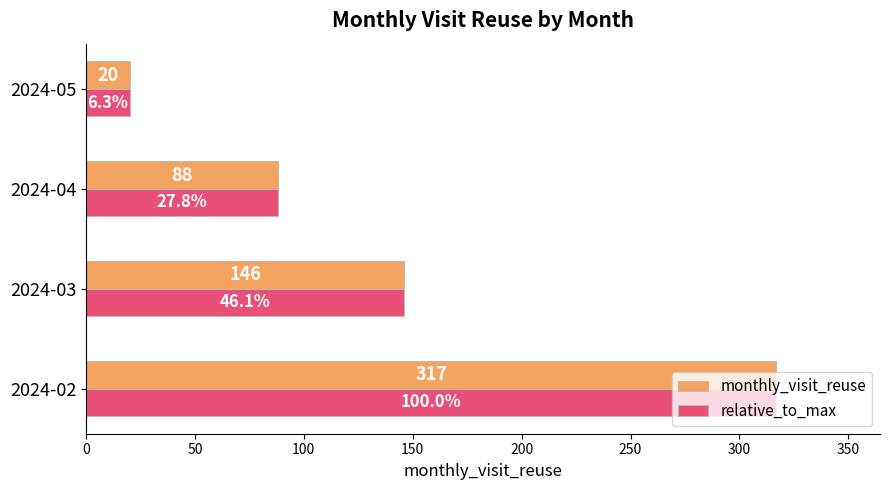

The value of monthly_visit_reuse at 2024-04 is 27. True or false?

False